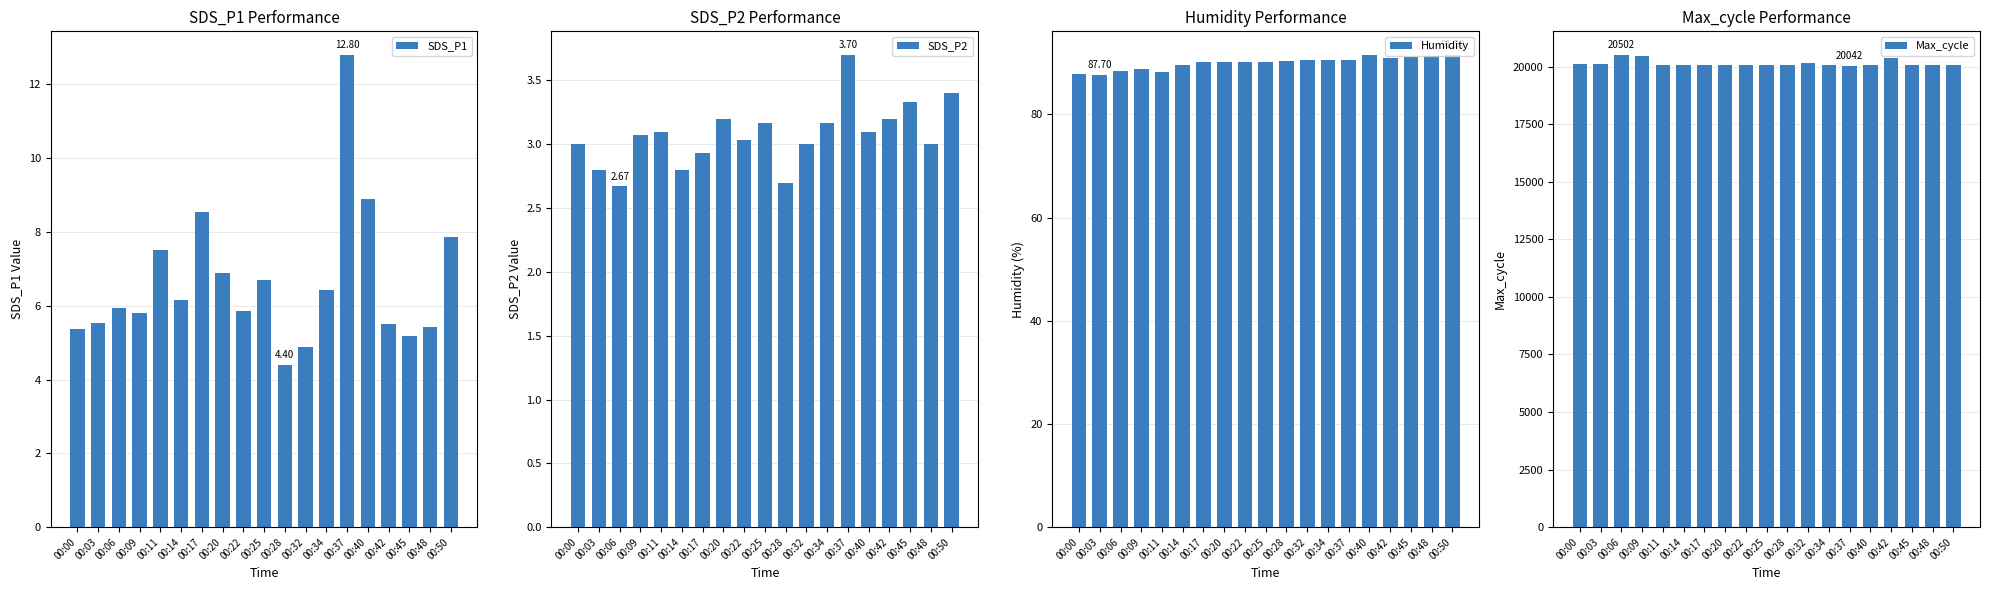

True or false: SDS_P2 has a value of 3.7 at 00:37.

True